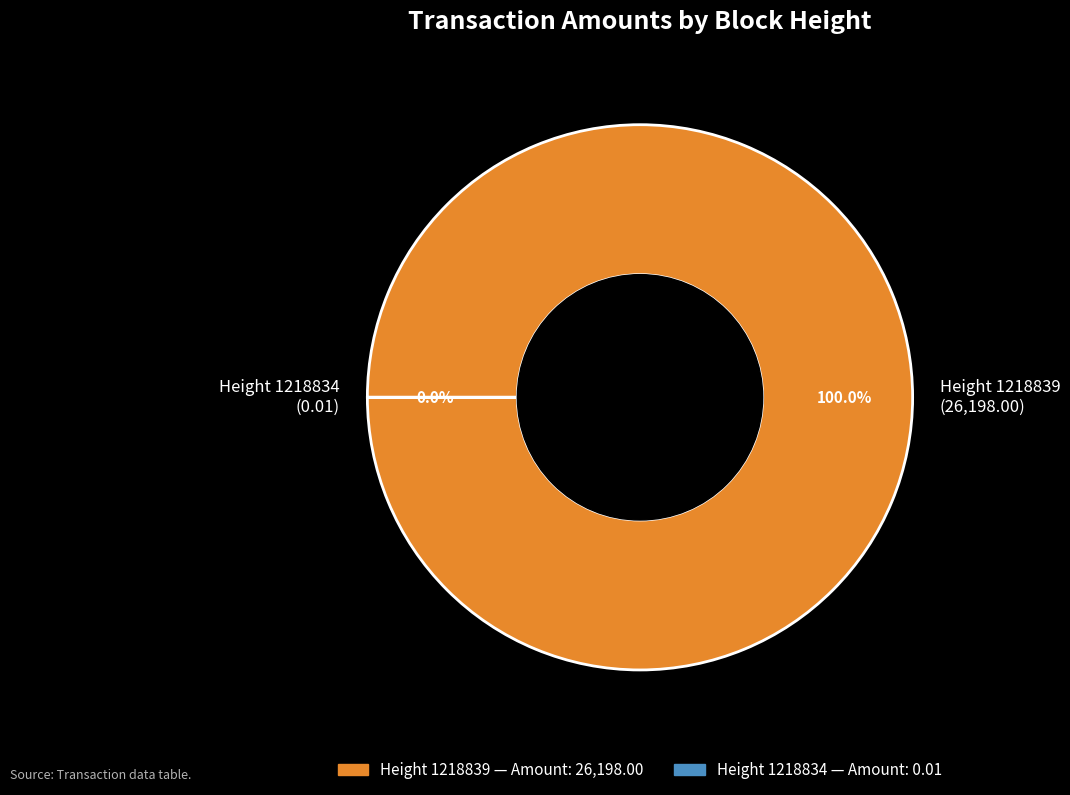

The 1218839 slice represents 86% of the pie. True or false?

False